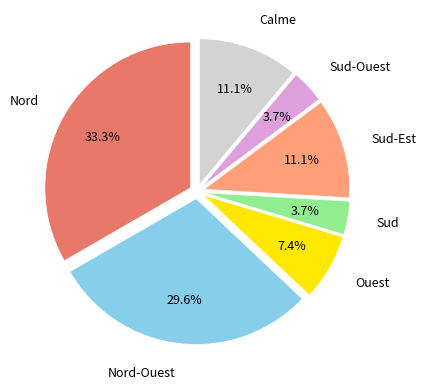

Is there any slice that represents more than half of the pie?

No